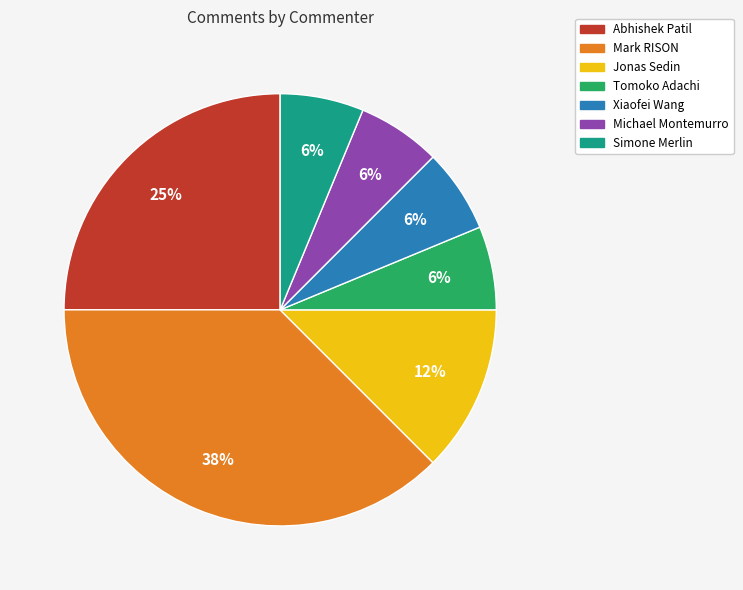

Is there a majority slice in this chart?

No